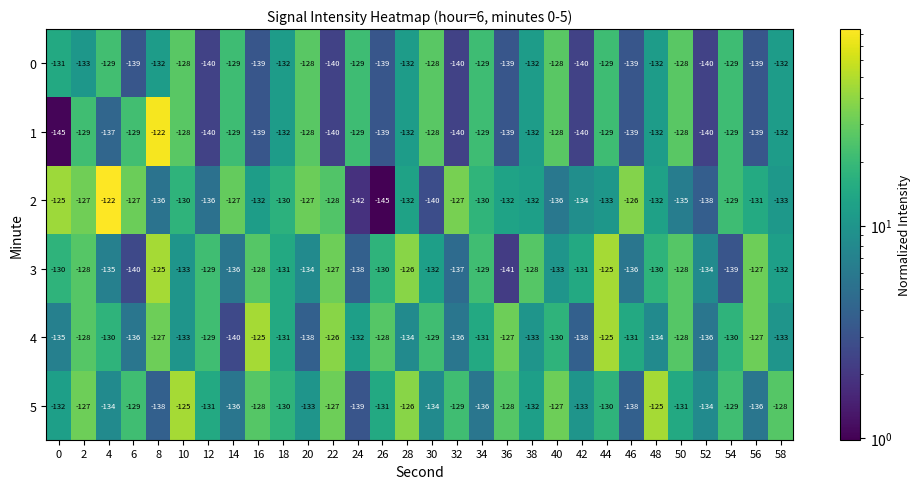

What value does the 2 series have at 28, to the nearest 10?

-130